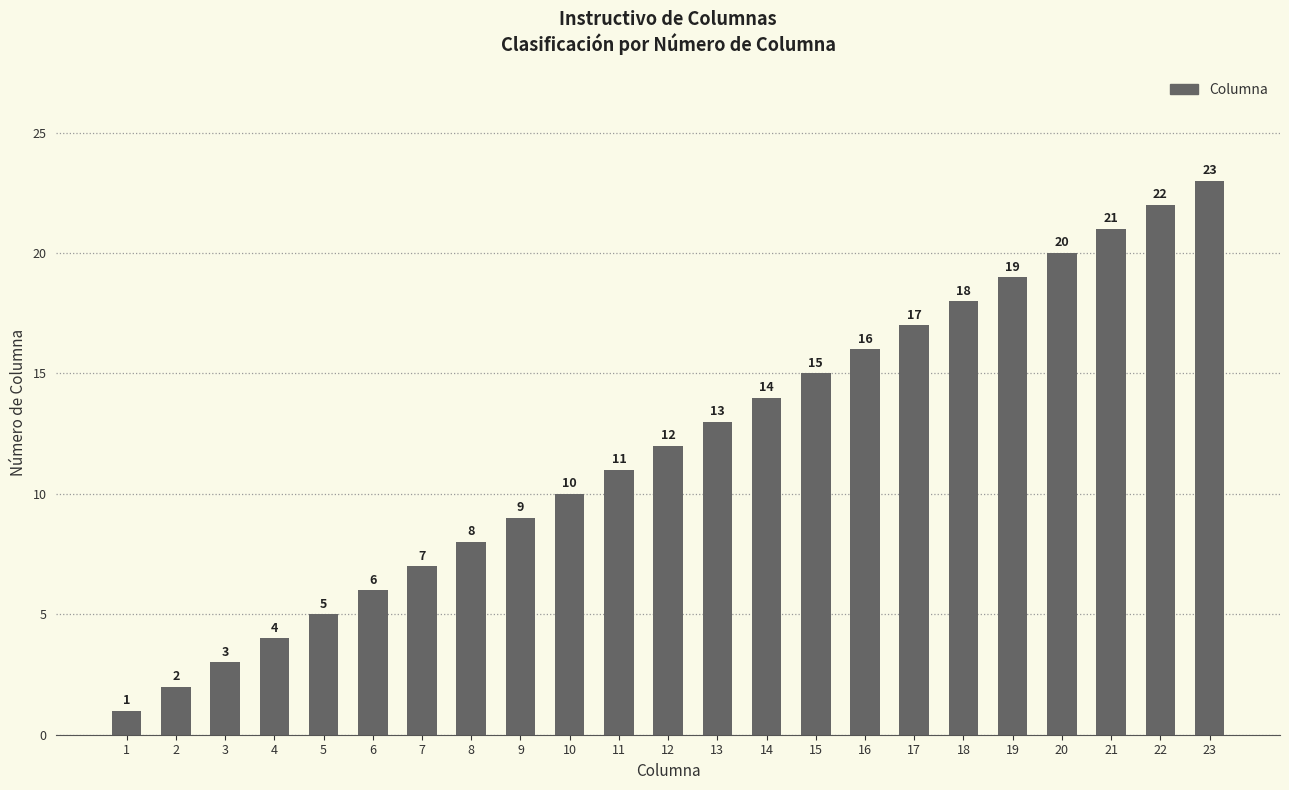

The value at 12 is 12. True or false?

True